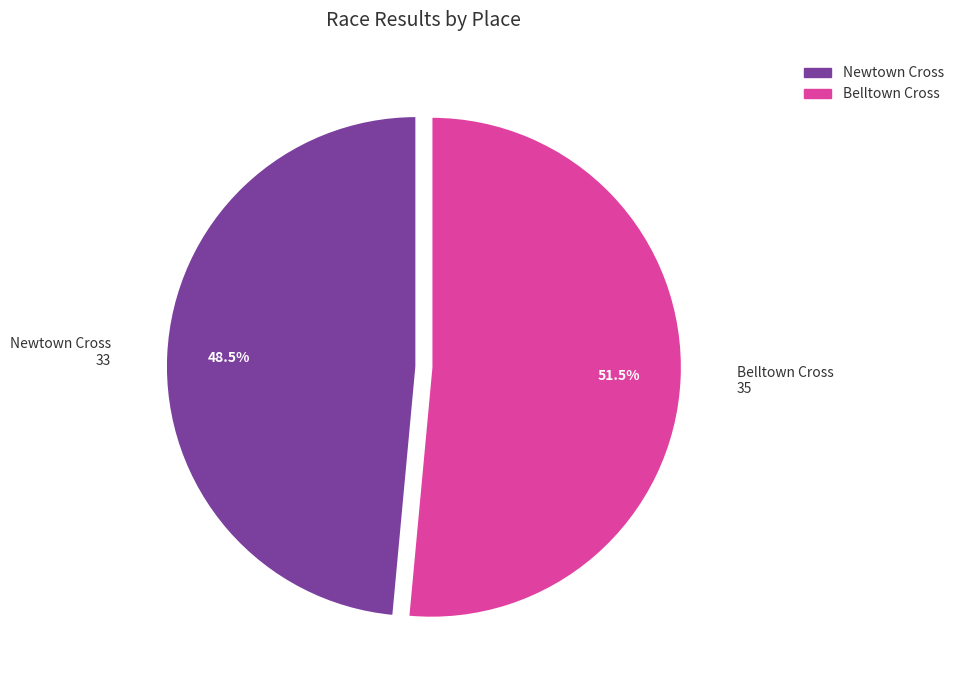

Rank the categories by value from highest to lowest.

Belltown Cross, Newtown Cross